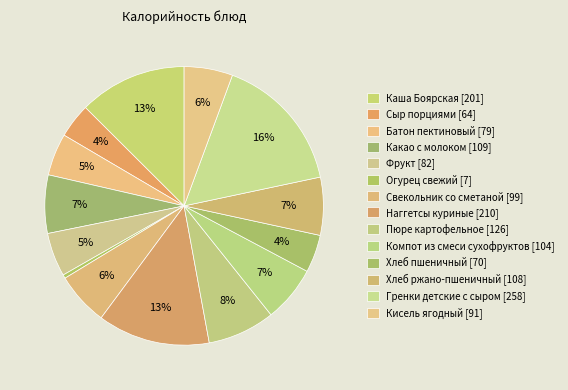

Does Батон пектиновый account for over 50% of the chart?

No